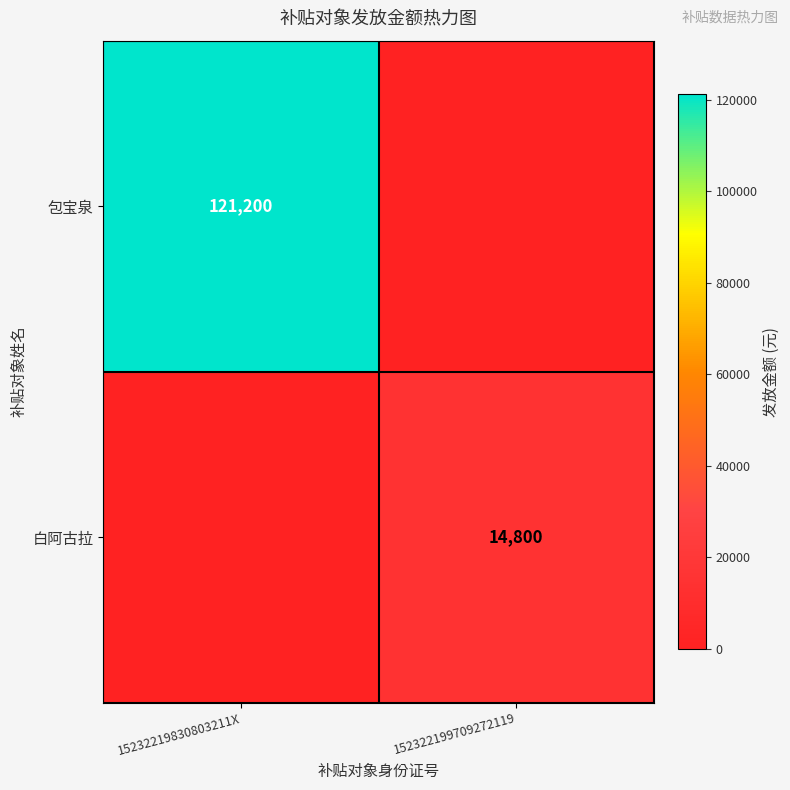

The value of 包宝泉 at 15232219830803211X is 121200. True or false?

True